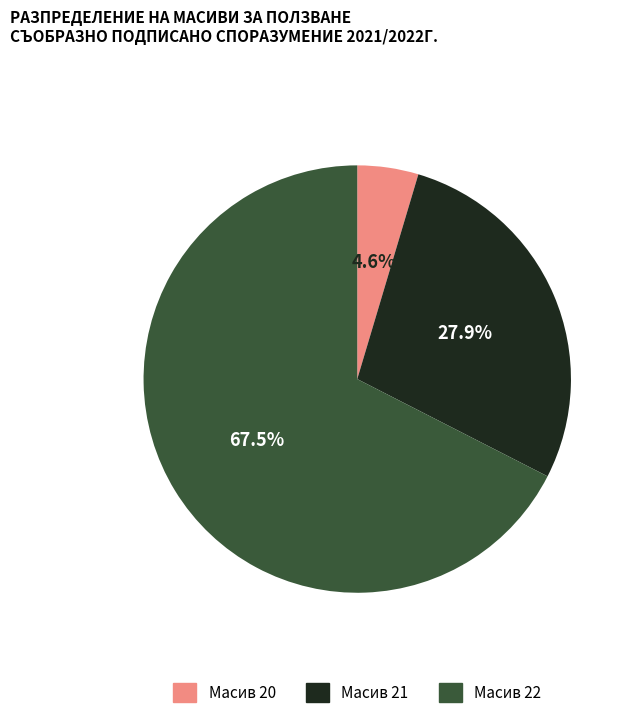

Does any single category account for the majority?

Yes